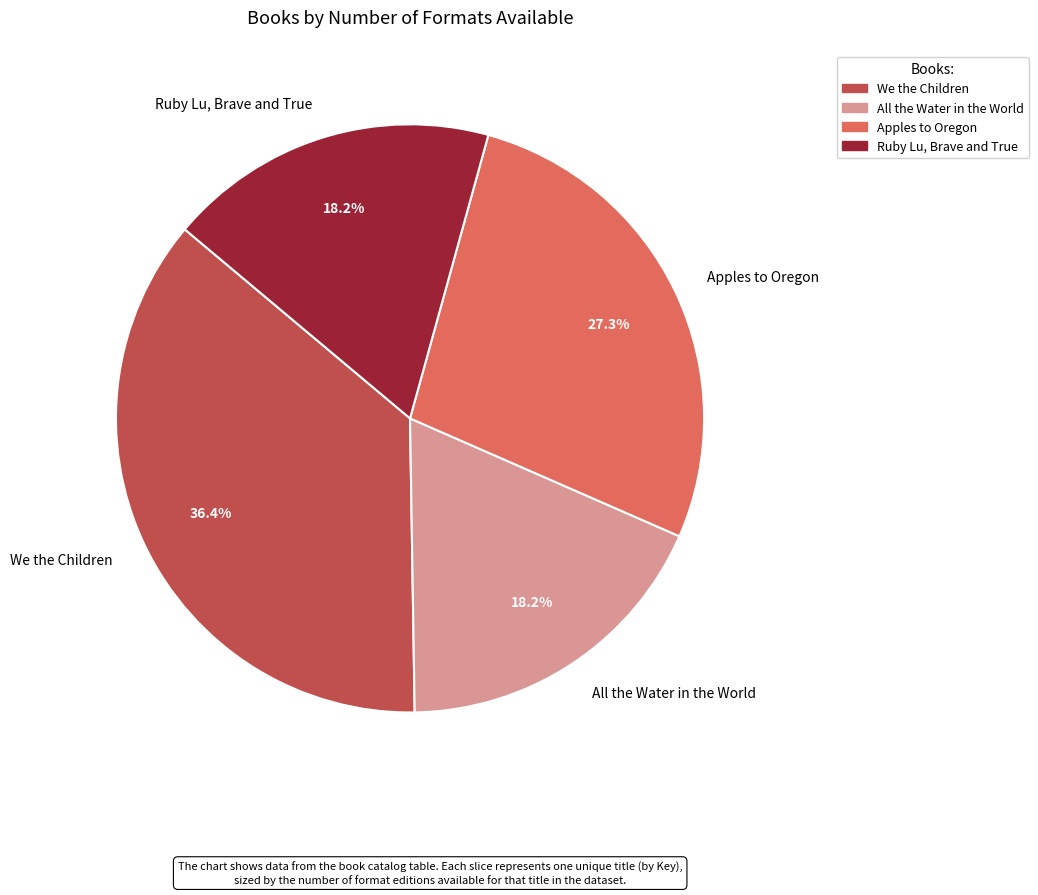

Is there a majority slice in this chart?

No